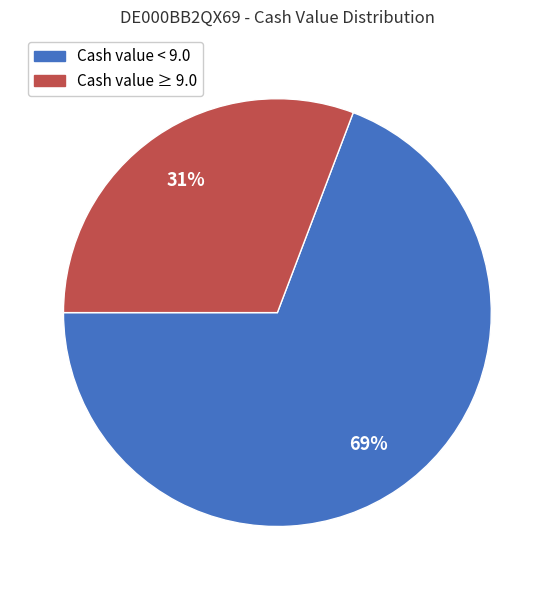

Is there a majority slice in this chart?

Yes